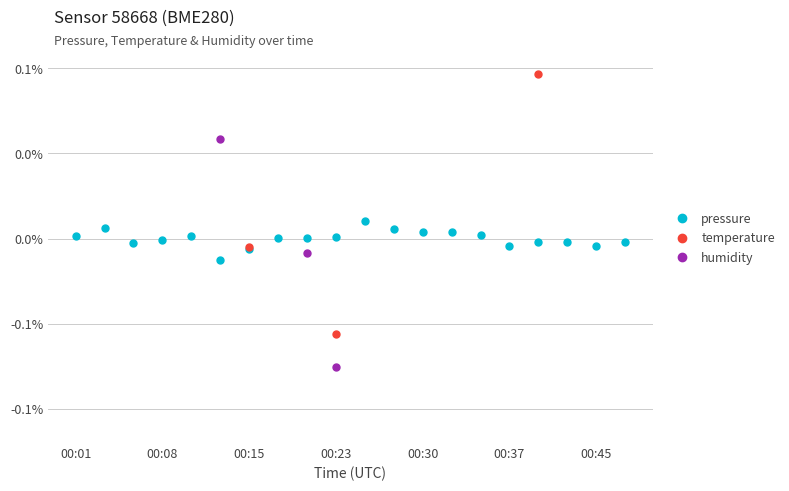

True or false: humidity and pressure intersect in this chart.

True